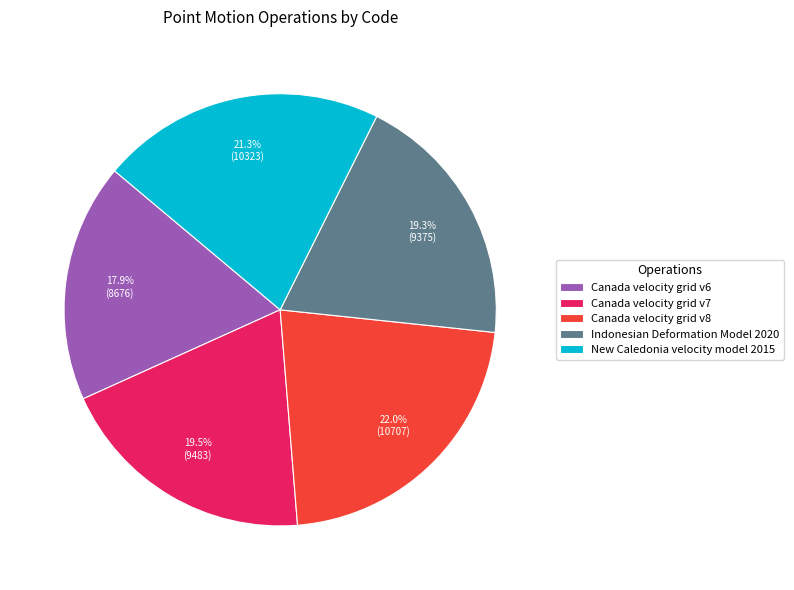

Which has a higher value, Indonesian Deformation Model 2020 or Canada velocity grid v6?

Indonesian Deformation Model 2020